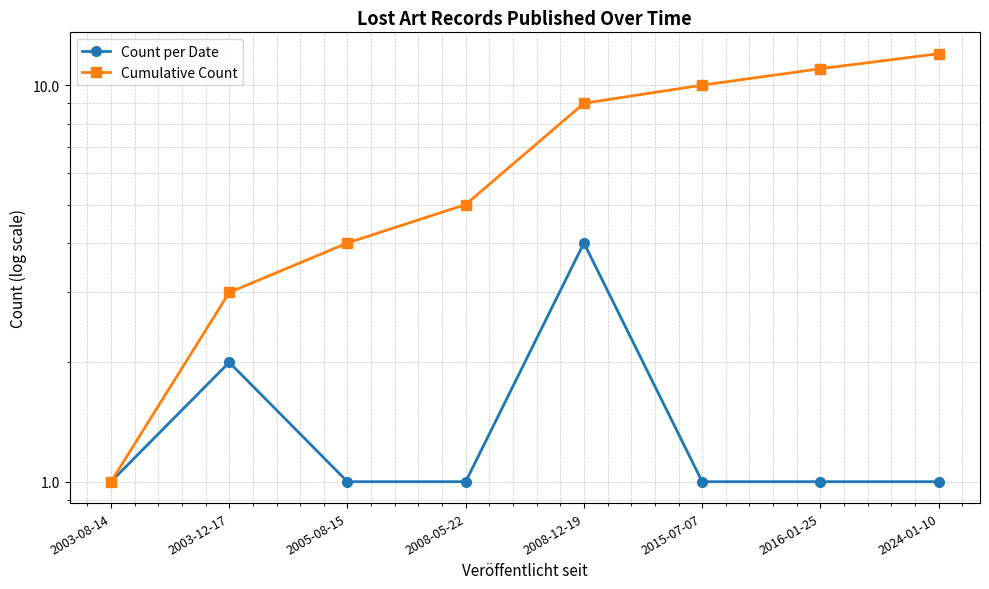

What are all the series names shown in the legend?

Count per Date, Cumulative Count